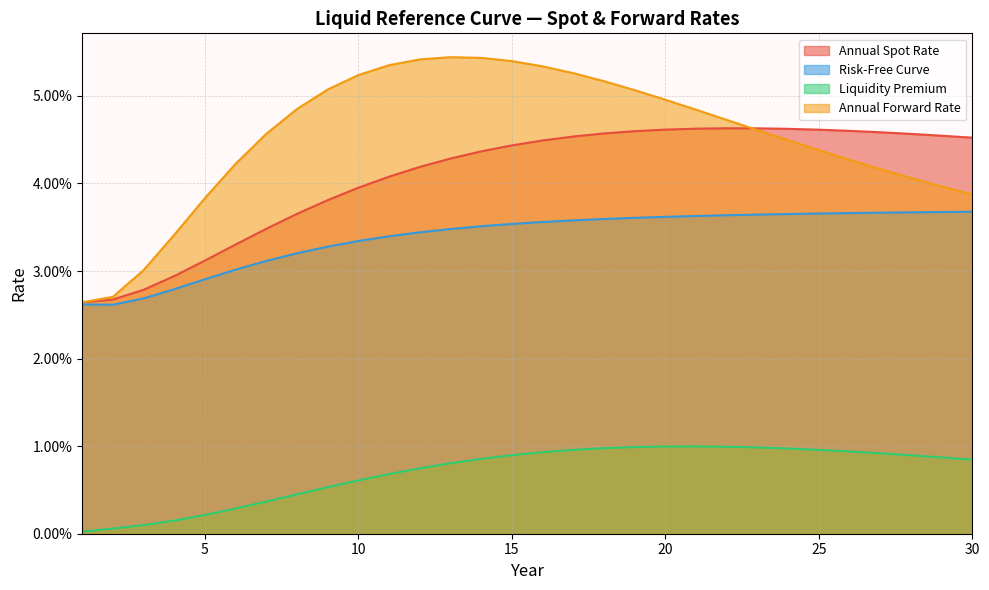

At 13, list the series in order from smallest to largest.

Liquidity Premium, Risk-Free Curve, Annual Spot Rate, Annual Forward Rate